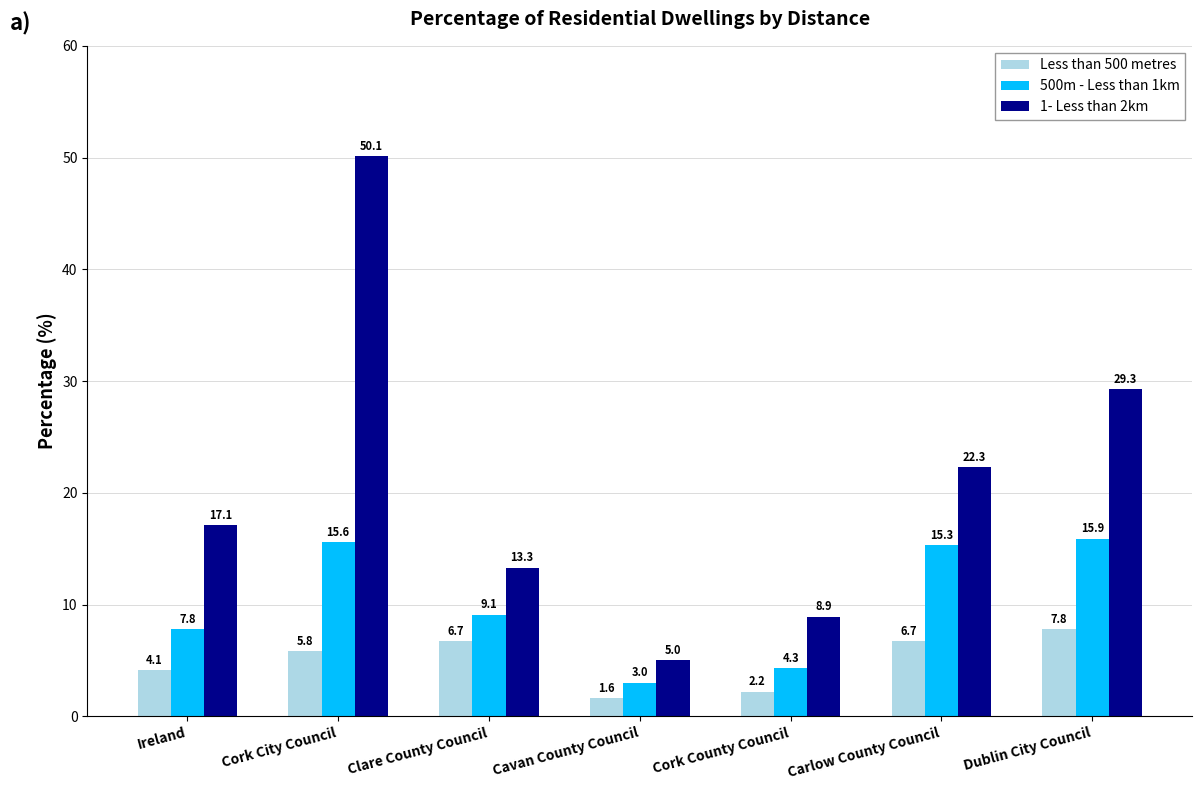

Which series changed the most between Cork City Council and Carlow County Council?

1- Less than 2km